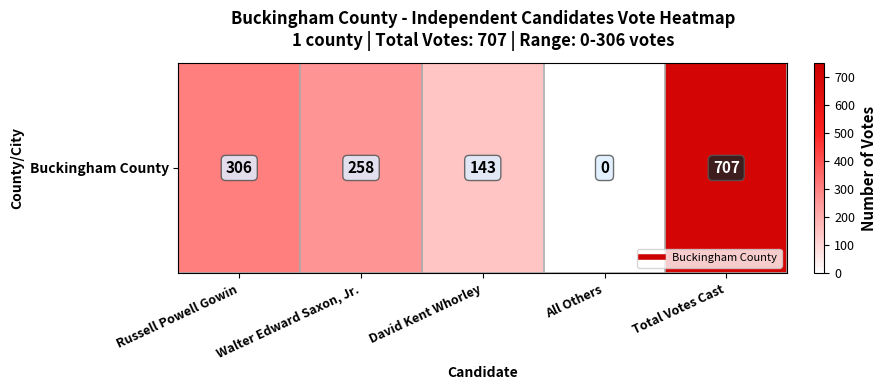

What is the change in value from David Kent Whorley to Total Votes Cast?

+564